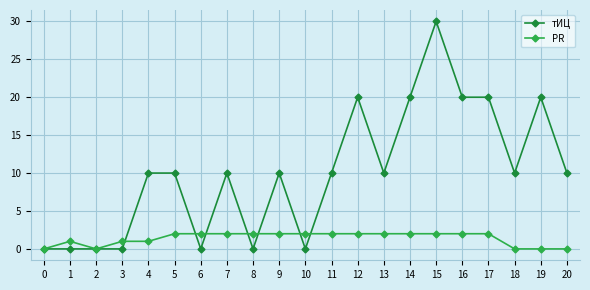

How many lines are shown in the chart?

2